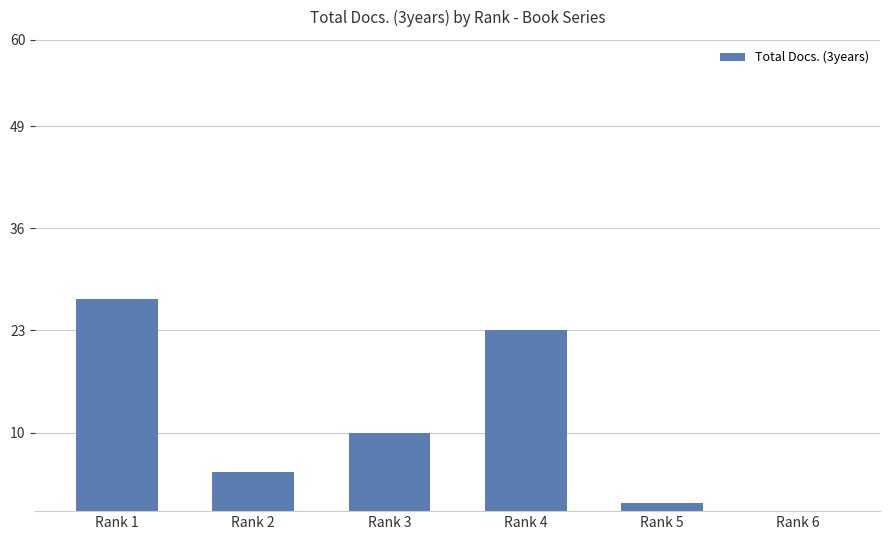

What is the sum of the values at Rank 6 and Rank 2?

5